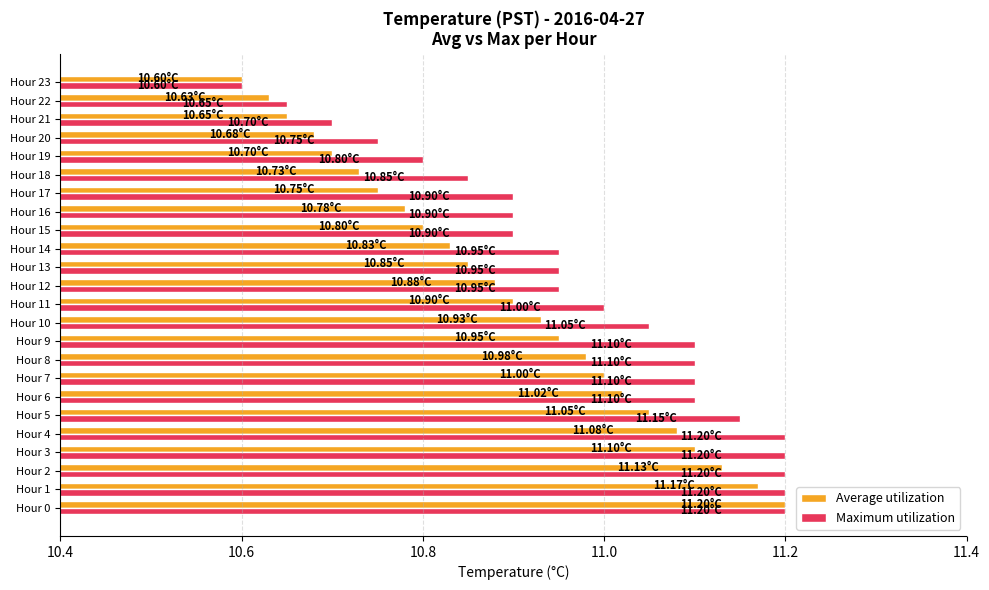

List the series in order of their overall mean, highest first.

Maximum utilization, Average utilization